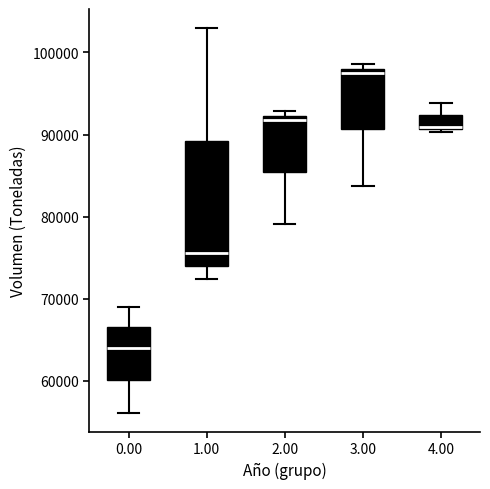

Which box is the tallest, from its lower edge to its upper edge?

1.00